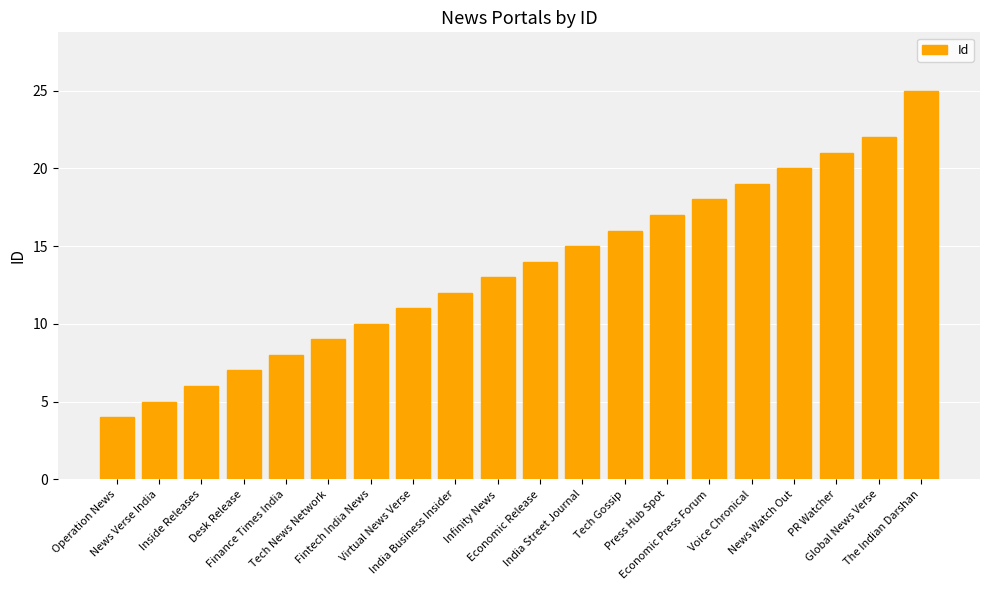

Which has a higher value, Tech News Network or India Business Insider?

India Business Insider